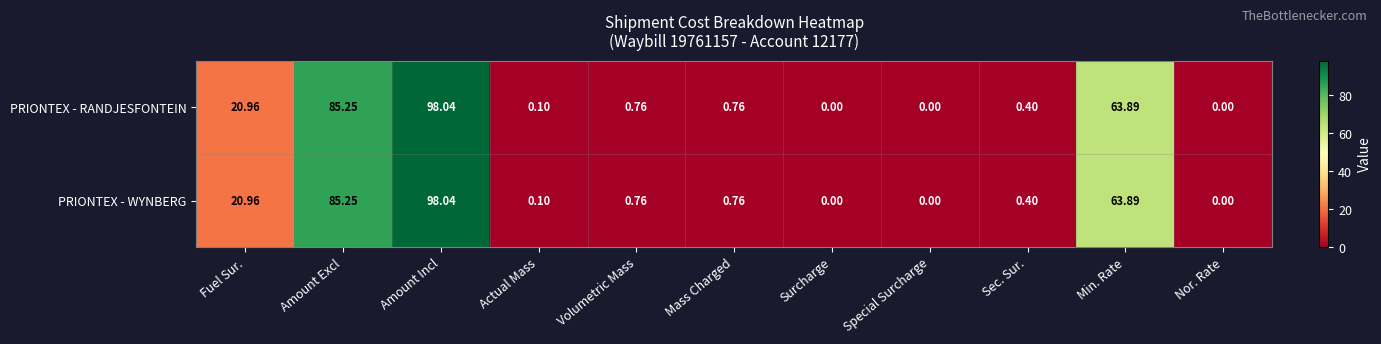

Where is PRIONTEX - RANDJESFONTEIN nearest to the value 49?

Min. Rate